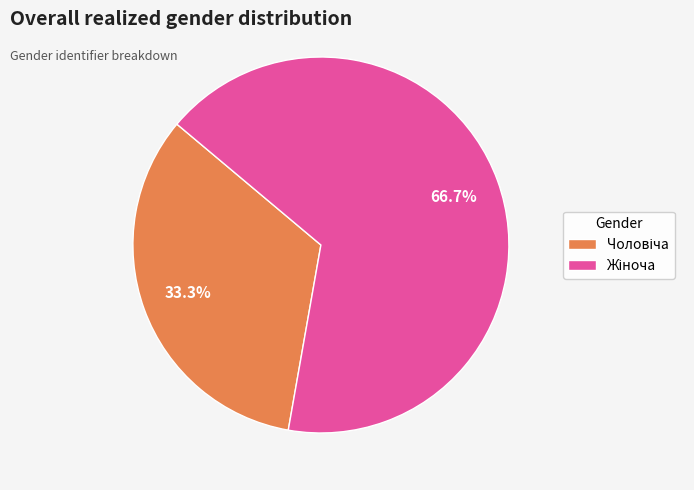

Is there any slice that represents more than half of the pie?

Yes